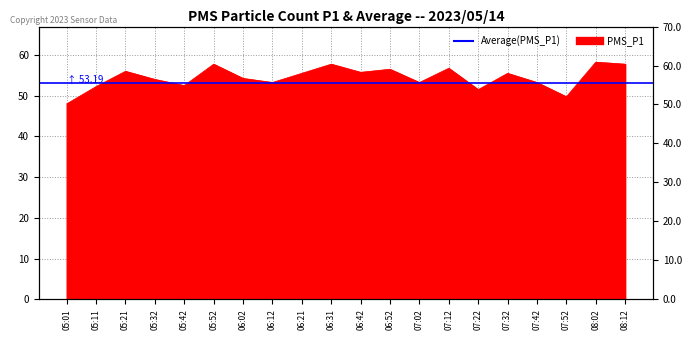

How many lines are shown in the chart?

1